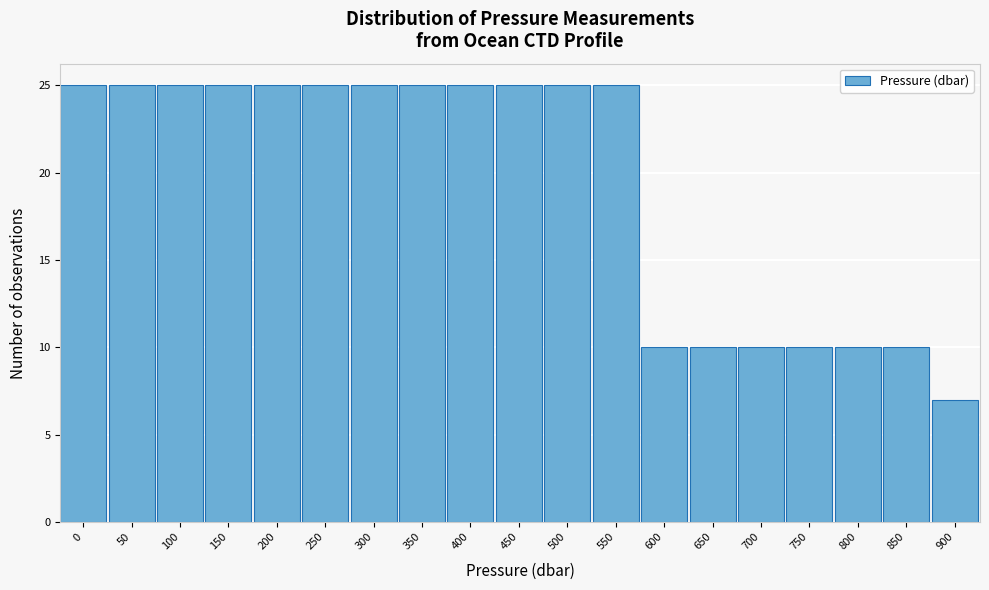

Reading left to right, extract all data points from this chart.

0=25	50=25	100=25	150=25	200=25	250=25	300=25	350=25	400=25	450=25	500=25	550=25	600=10	650=10	700=10	750=10	800=10	850=10	900=7